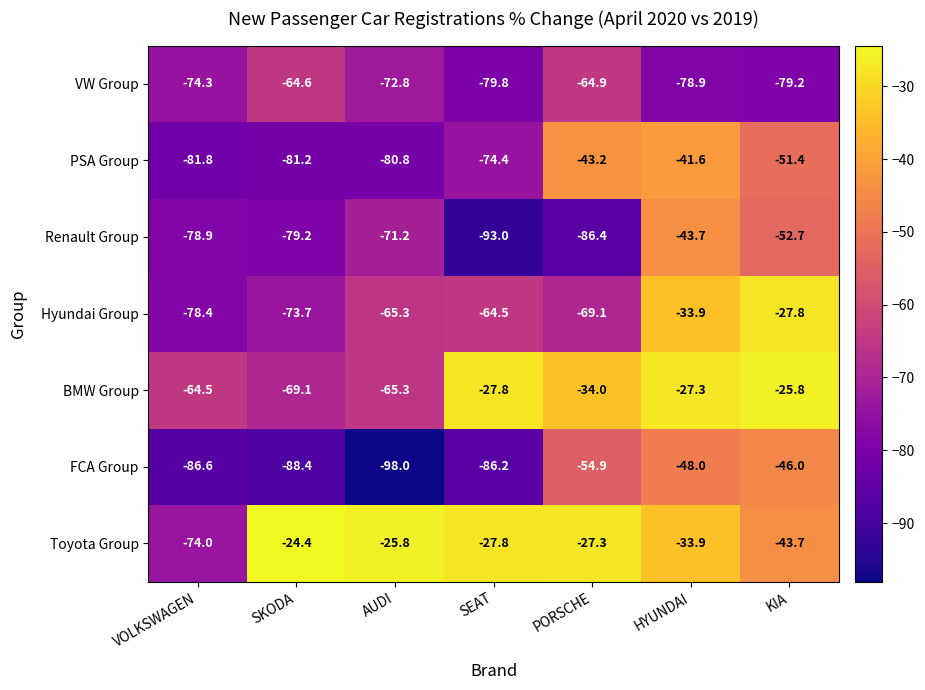

What is the difference between the FCA Group values at KIA and AUDI?

52.0